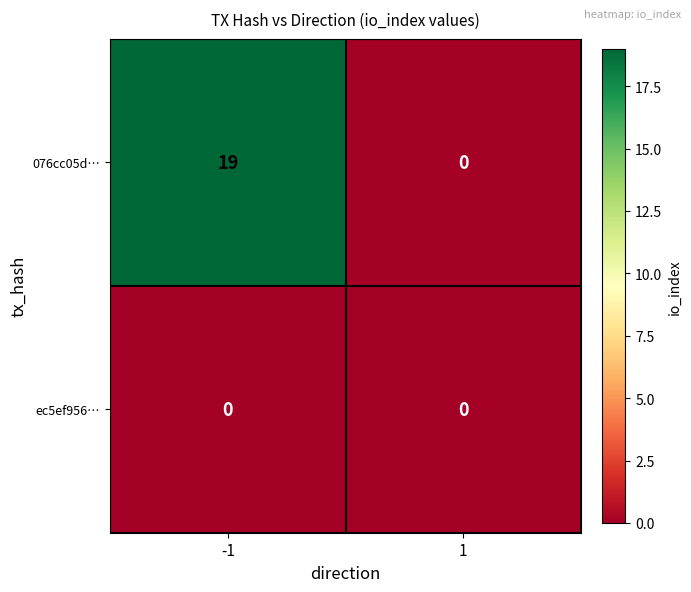

Which series has the largest total across all categories?

076cc05d…